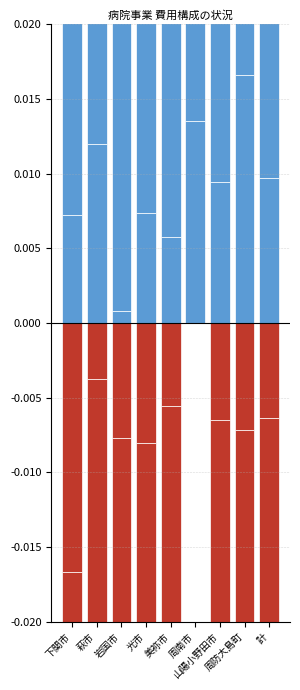

The value of 修繕費 at 美祢市 is -0.0. True or false?

True